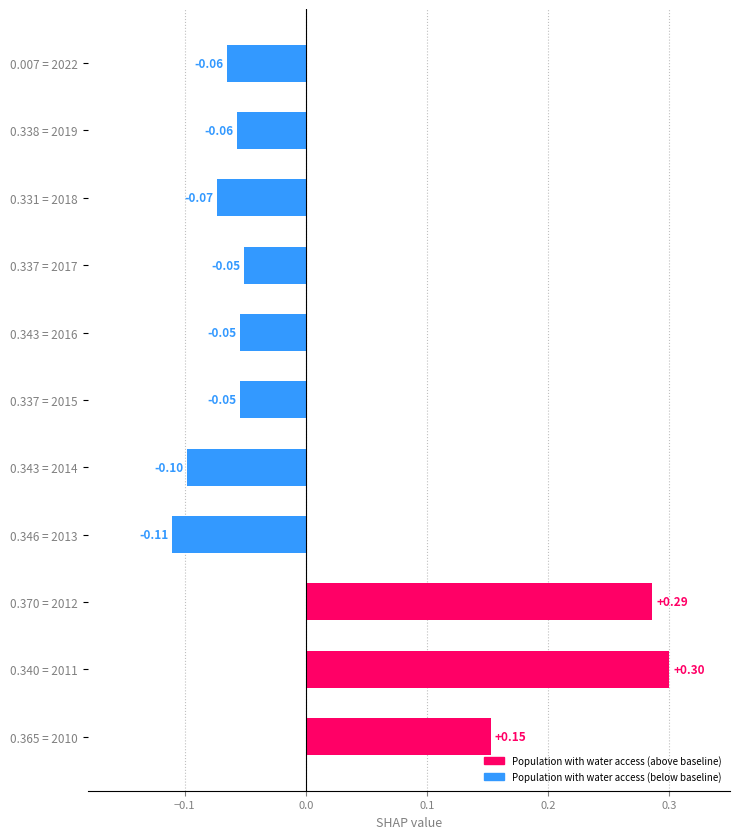

What is the change in value from 0.365 = 2010 to 0.346 = 2013?

-0.3